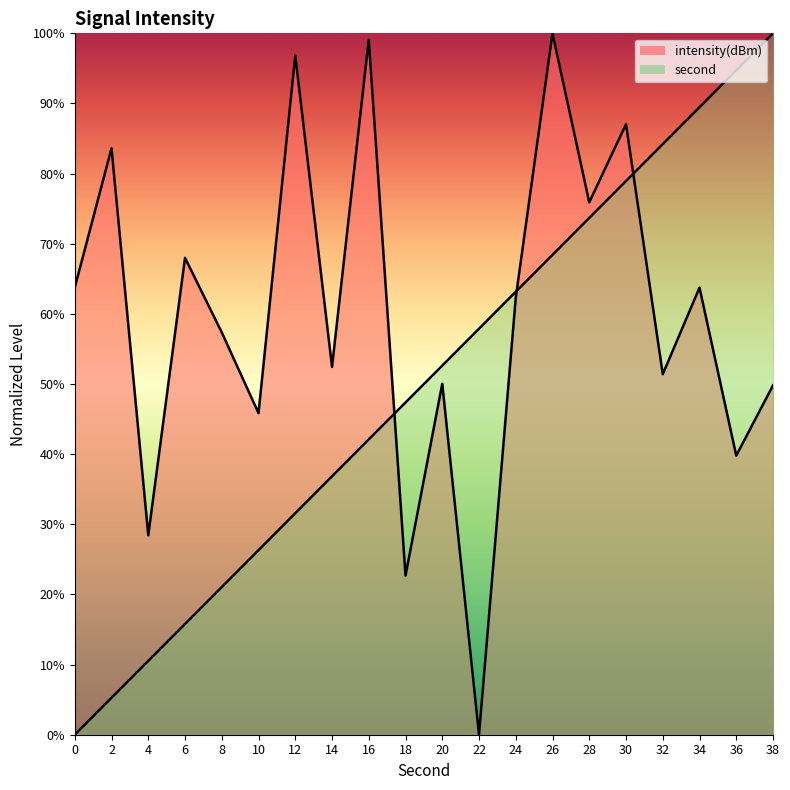

Reading left to right, what are all the values shown in this chart?

second: 0=0.0	2=5.3	4=10.5	6=15.8	8=21.1	10=26.3	12=31.6	14=36.8	16=42.1	18=47.4	20=52.6	22=57.9	24=63.2	26=68.4	28=73.7	30=78.9	32=84.2	34=89.5	36=94.7	38=100.0
intensity: 0=63.8	2=83.6	4=28.4	6=68.0	8=57.4	10=45.8	12=96.8	14=52.4	16=99.1	18=22.7	20=50.0	22=0.0	24=62.3	26=100.0	28=75.9	30=87.0	32=51.4	34=63.7	36=39.8	38=49.8